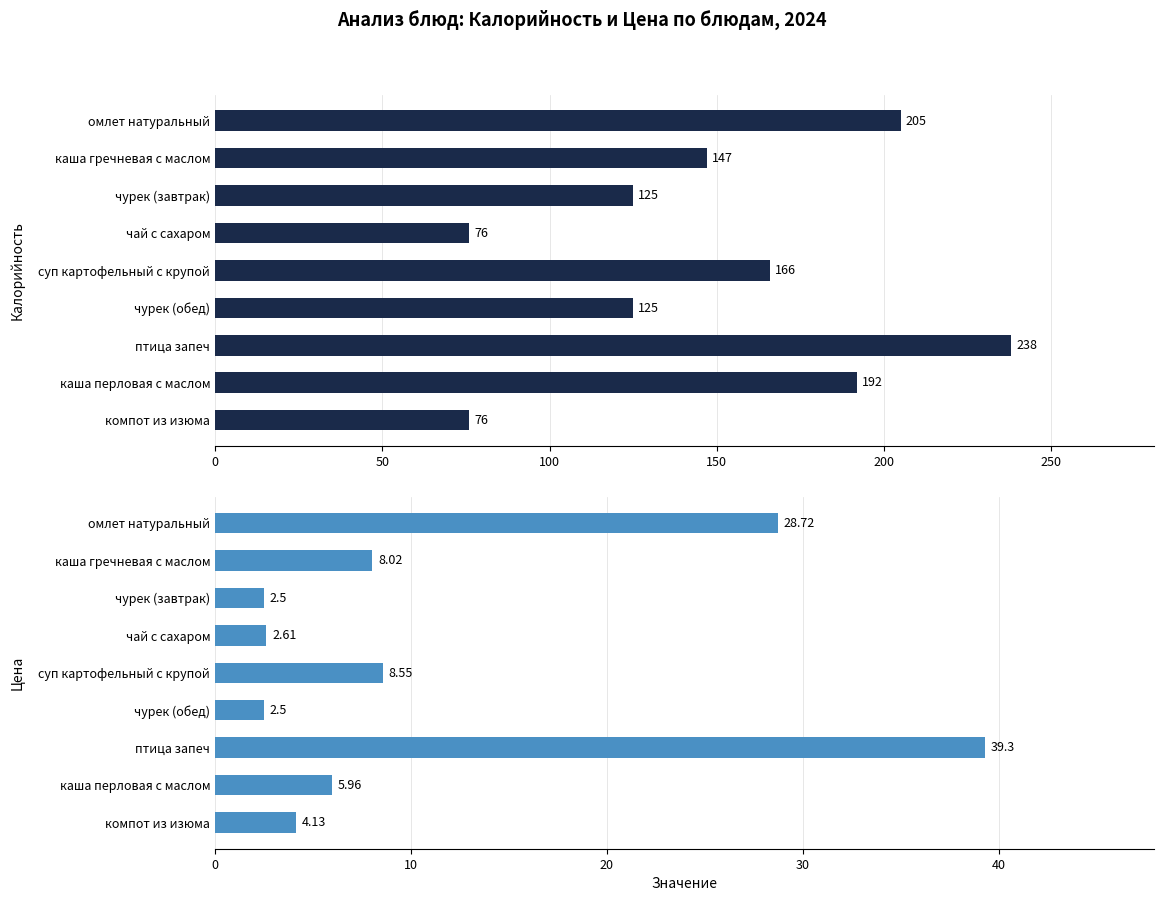

How many data points in Калорийность are less than 147?

4